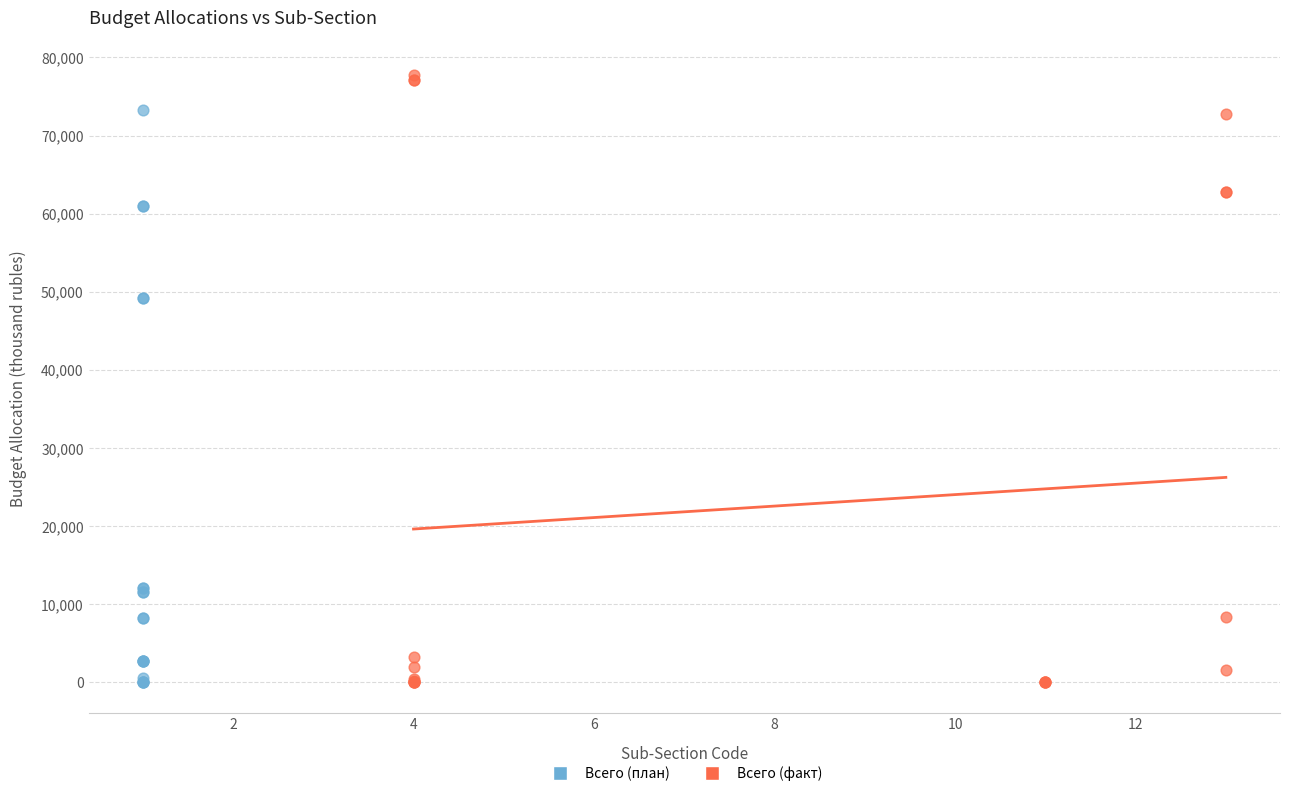

Which series has the widest spread of Y values?

Всего (факт)